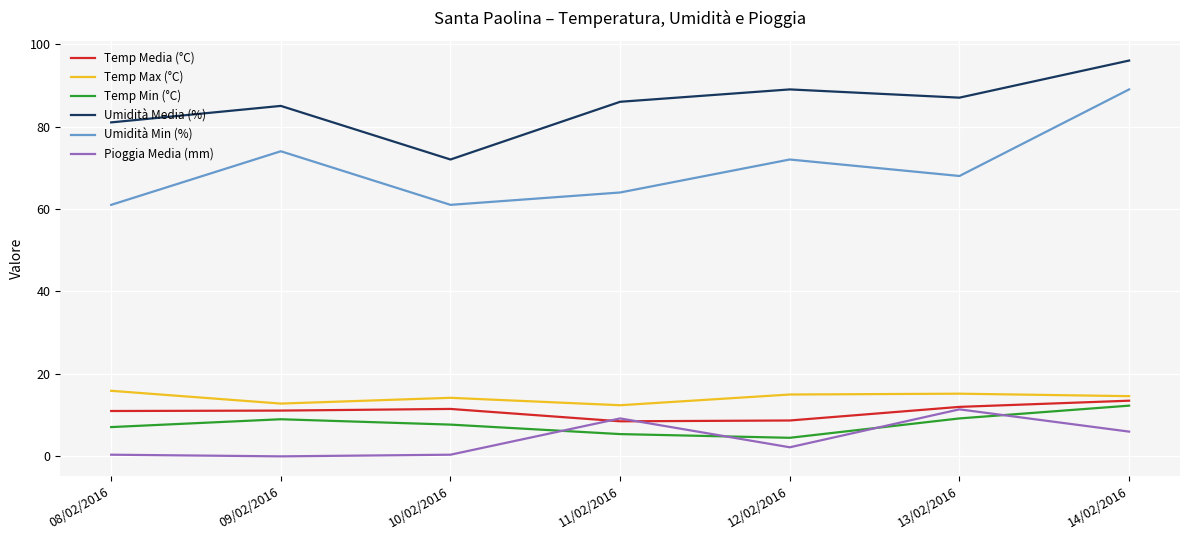

What is the maximum value for Pioggia Media (mm)?

11.4